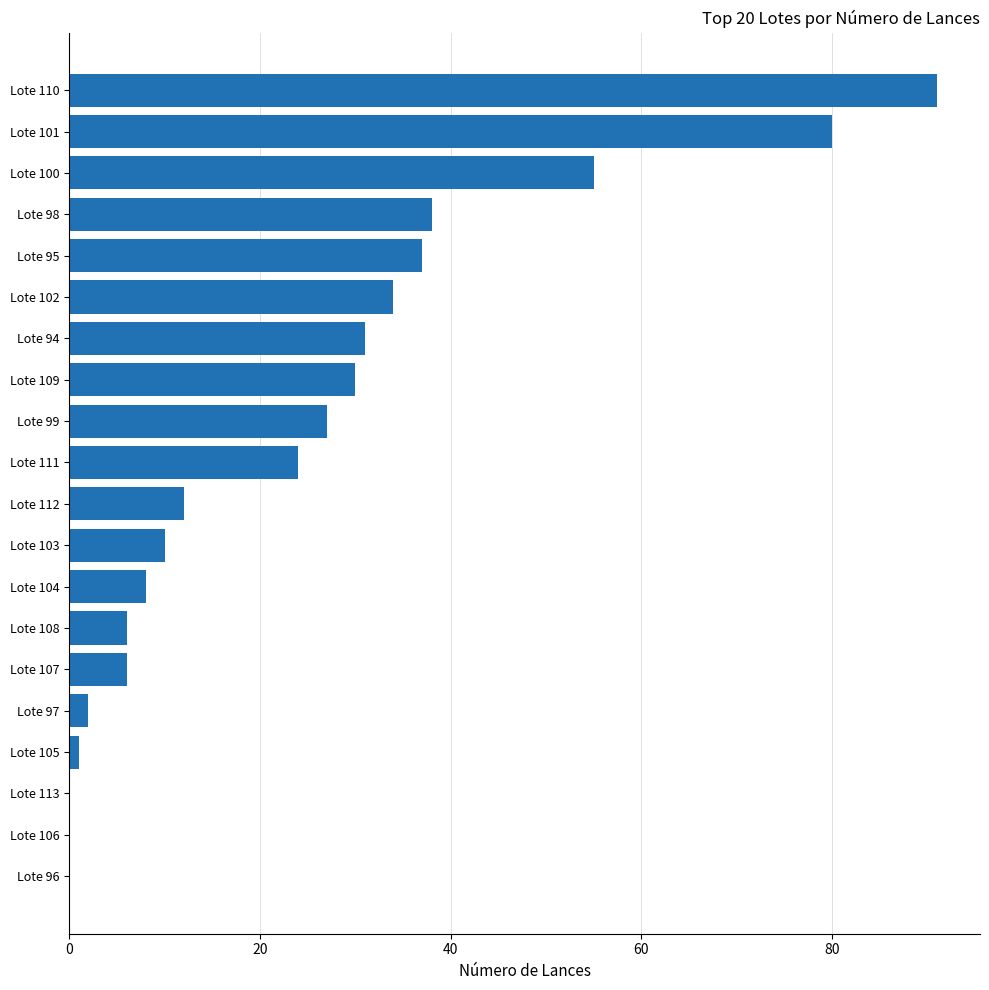

Is it true that the value at Lote 104 is 8?

True